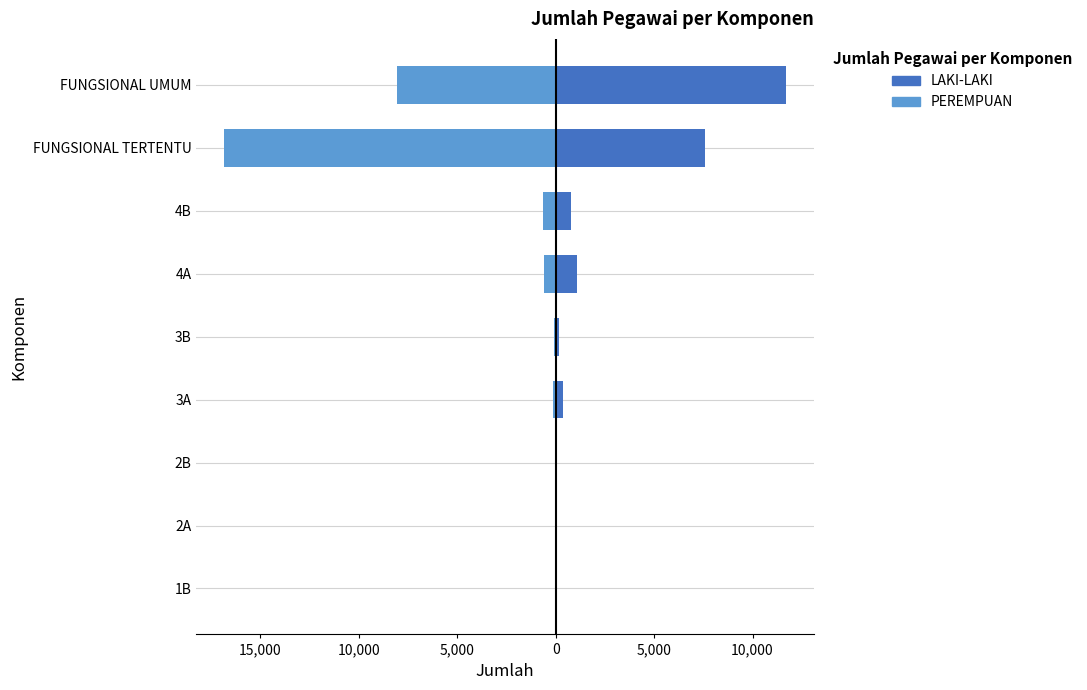

Which series changed the most between 3A and 4A?

LAKI-LAKI